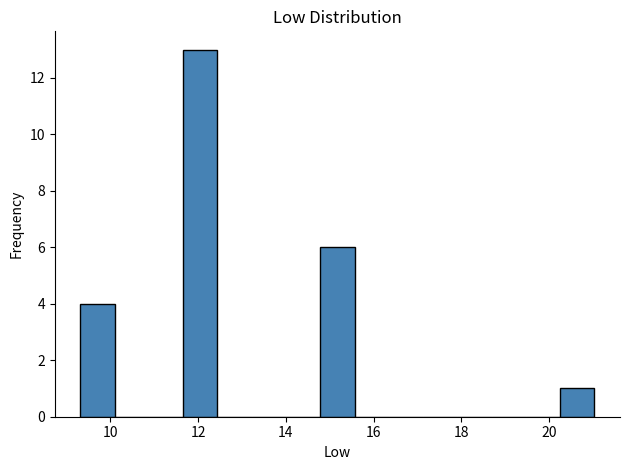

Read against the x-axis, roughly where is the centre of the tallest bar?

12.0